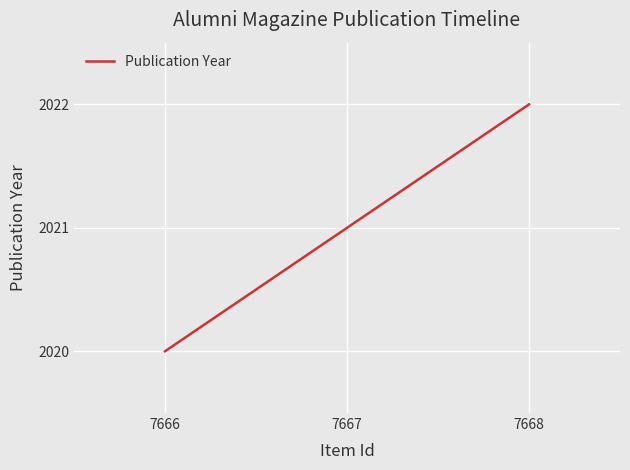

Which label corresponds to the largest value in the chart?

7668